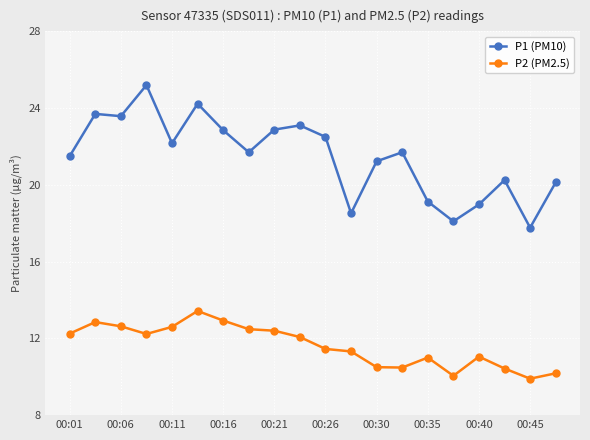

Which series has the widest spread of values?

P1 (PM10)